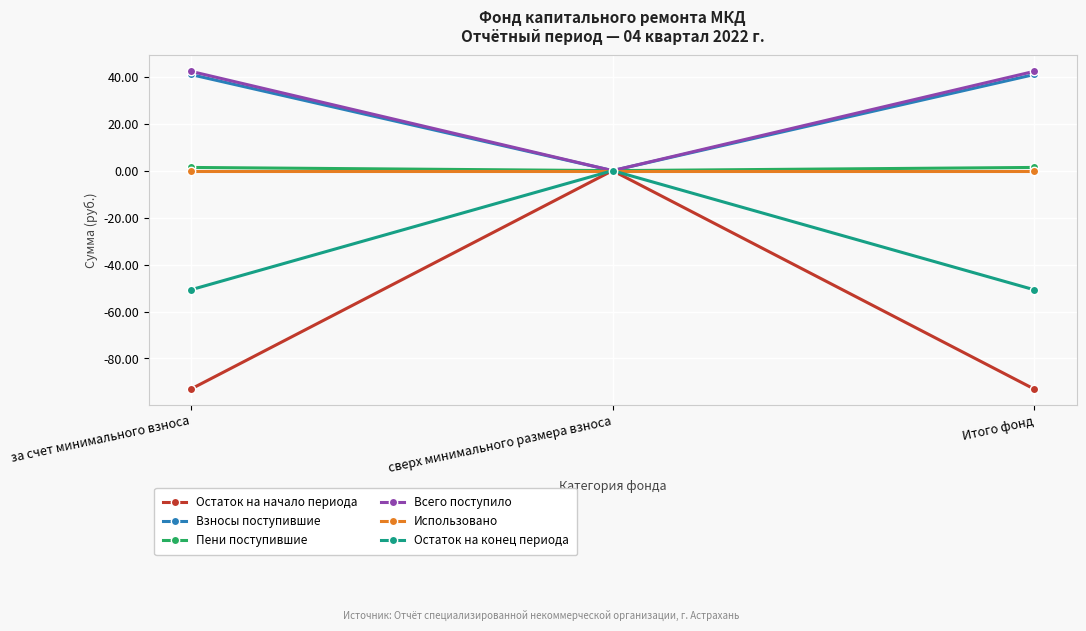

What is the spread (max minus min) of values at за счет минимального взноса?

135.4